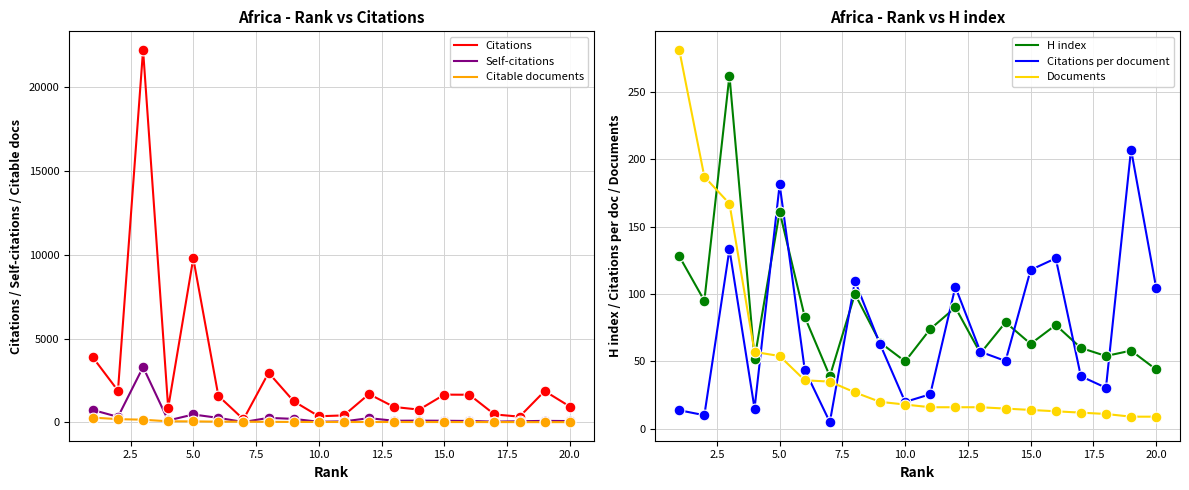

Which series contains the lowest Y value?

Citations per document